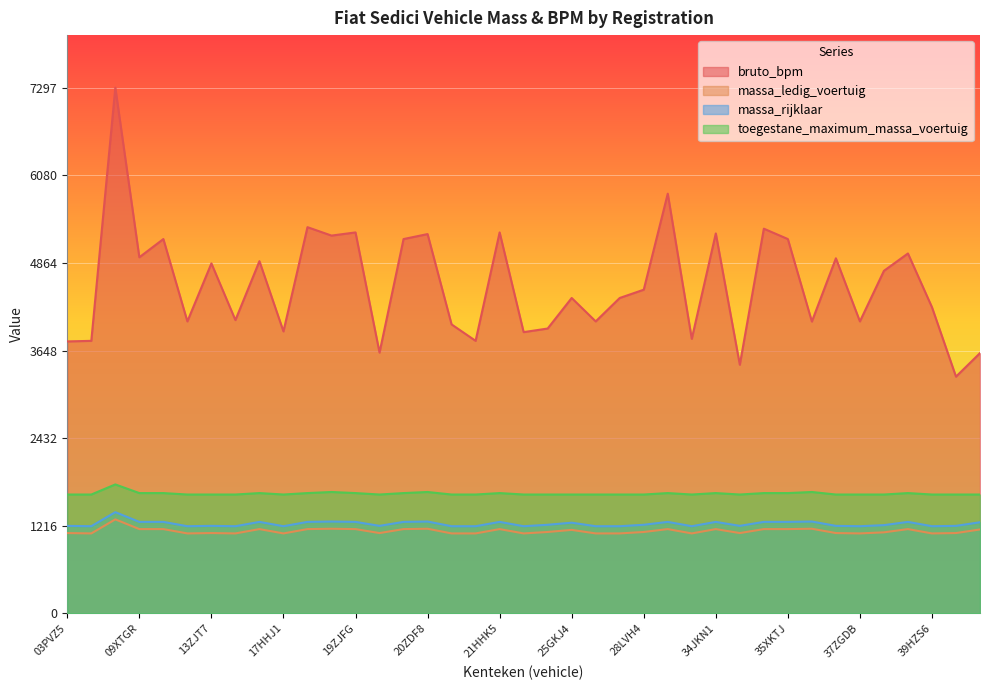

What is the greatest value displayed?

7297